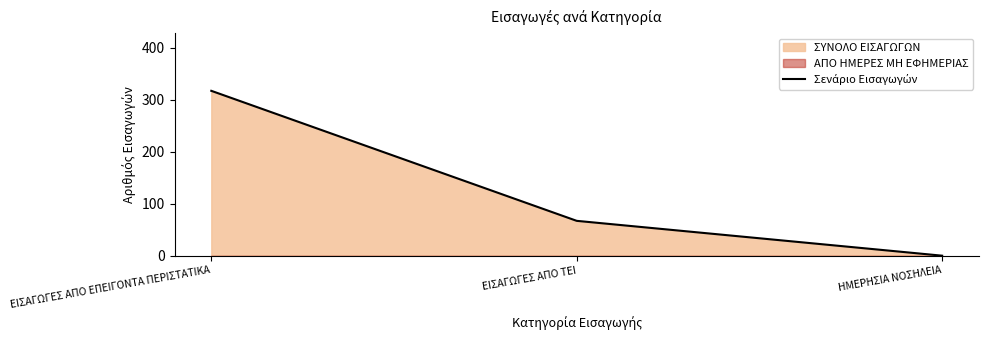

Reading left to right, transcribe all the data shown in this chart.

317	67	0